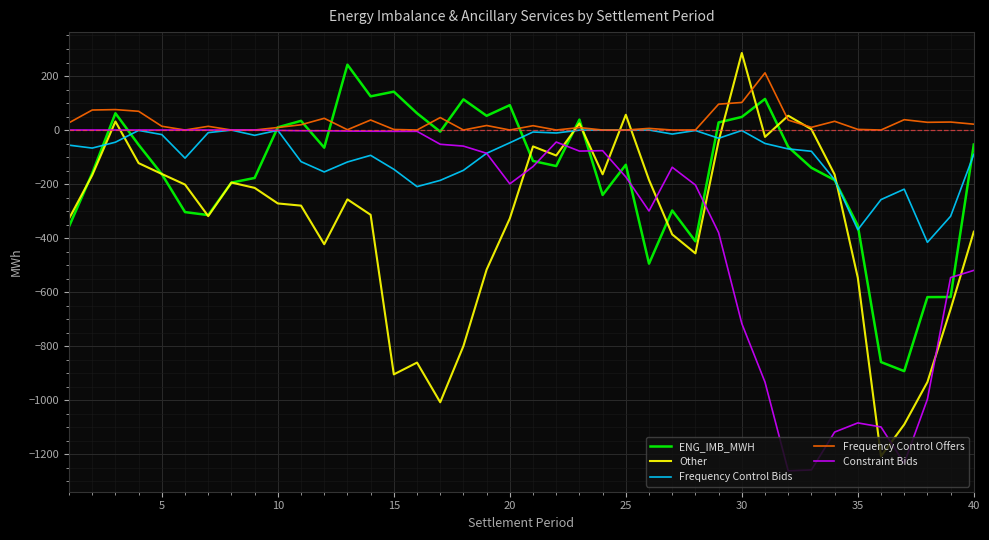

Which series has the largest total across all categories?

Frequency Control Offers